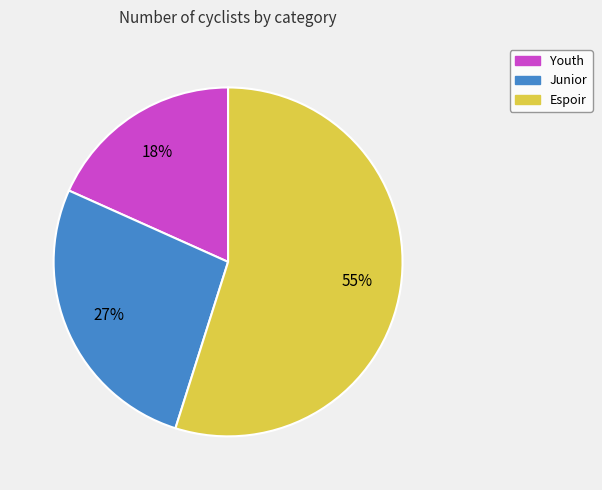

Between Youth and Espoir, which is larger?

Espoir